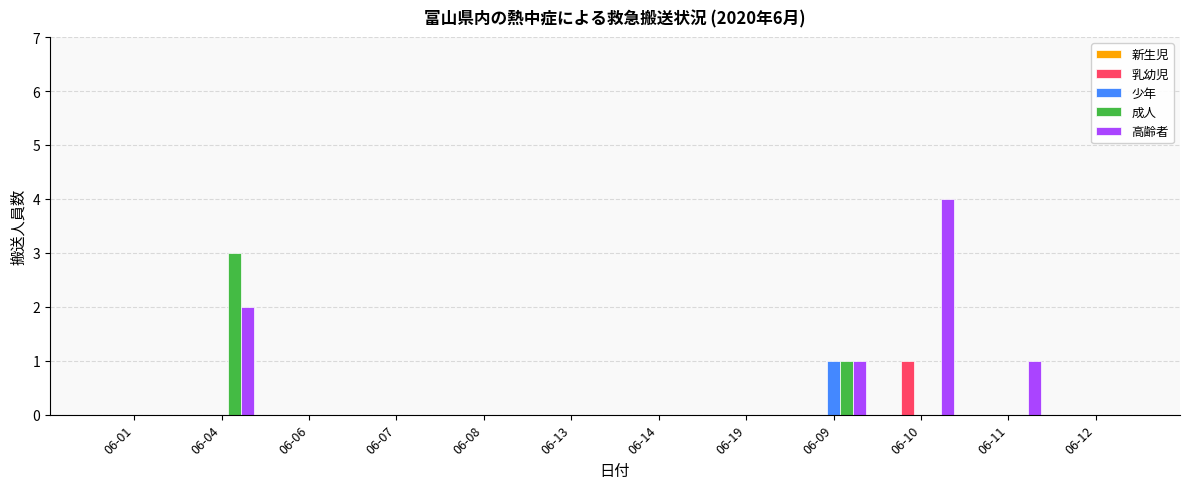

True or false: 少年 has a value of 0 at 06-04.

True